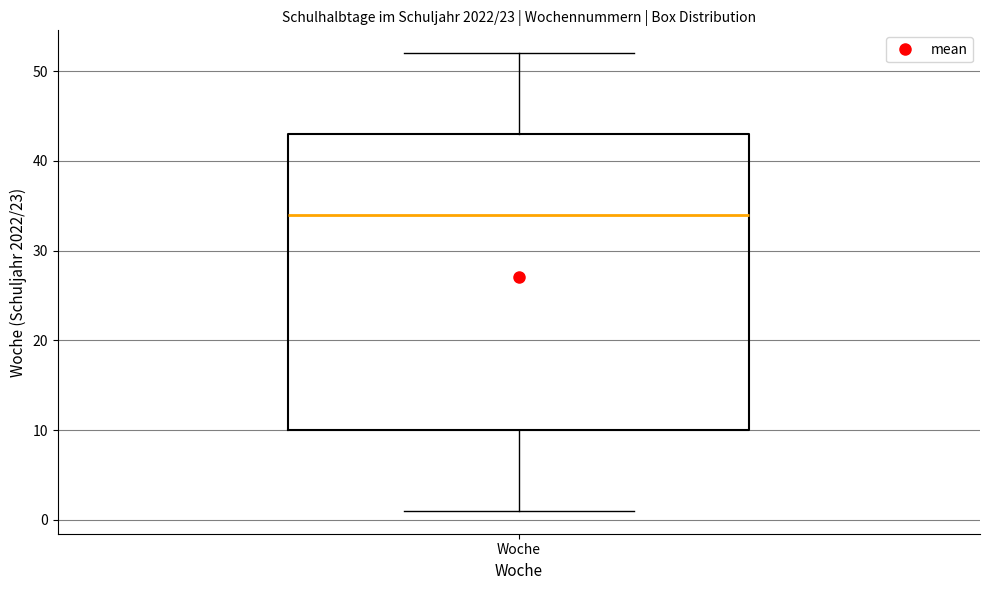

Transcribe this box plot: give where the median line is, the range the box spans, and where the two whiskers end, as read against the y-axis. The values are not printed on the chart, so give them approximately, as read against the axis.

median 34, box 10 to 43, whiskers 1 to 52